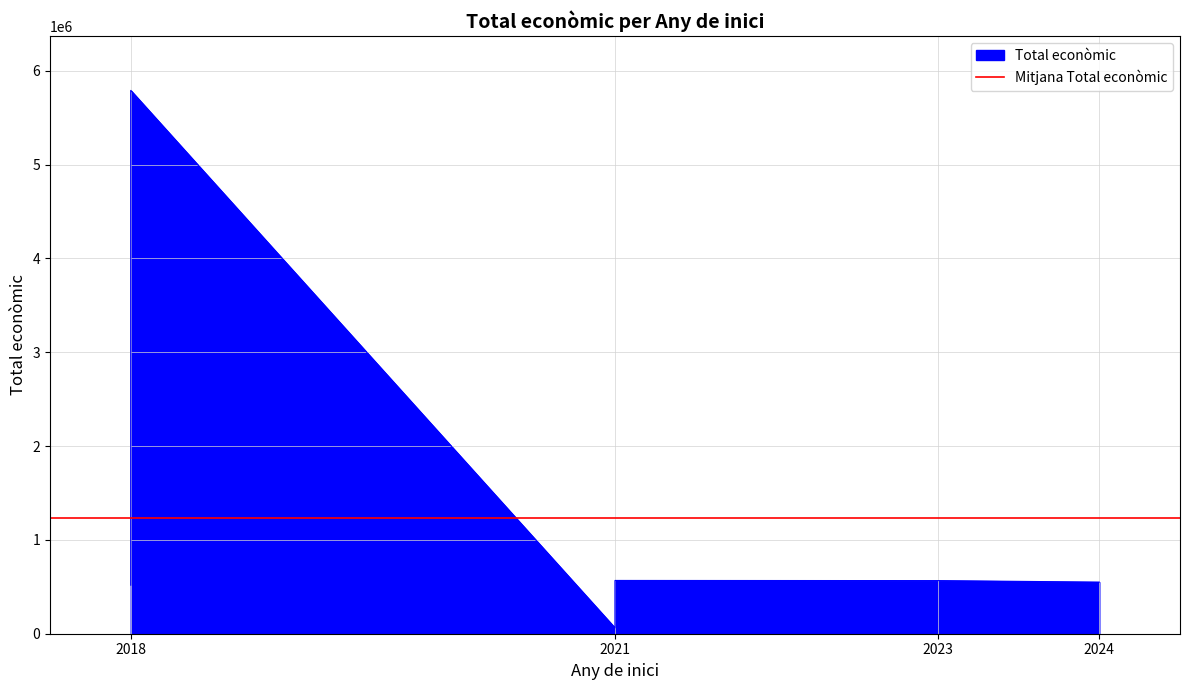

What is the difference between the maximum and minimum values?

5730374